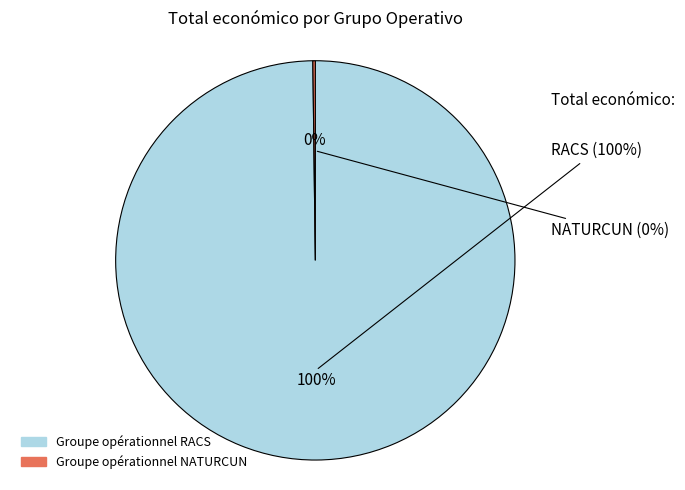

What portion of the pie excludes Groupe opérationnel NATURCUN?

99.8%